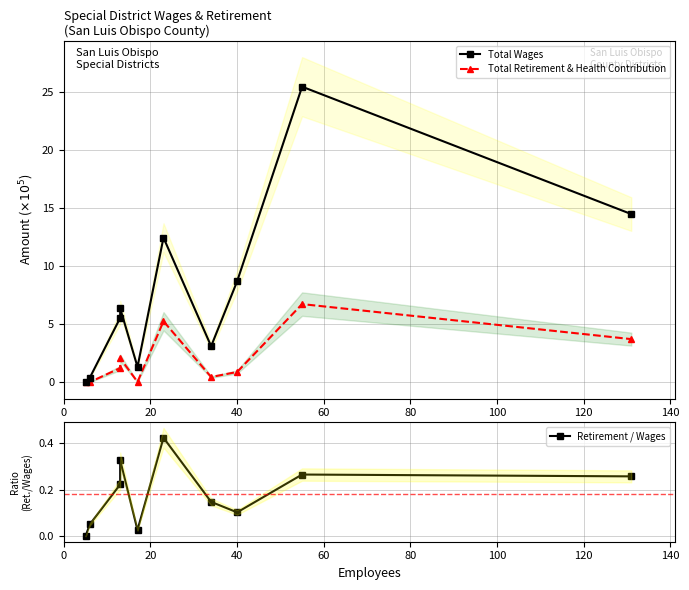

True or false: Total Wages and Retirement / Wages cross at least once.

False